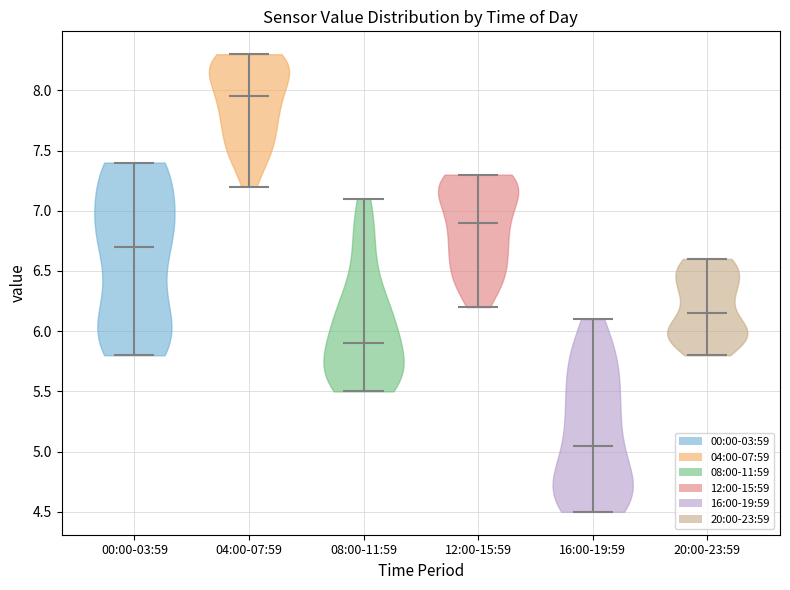

Which violin has the lowest median line?

16:00-19:59